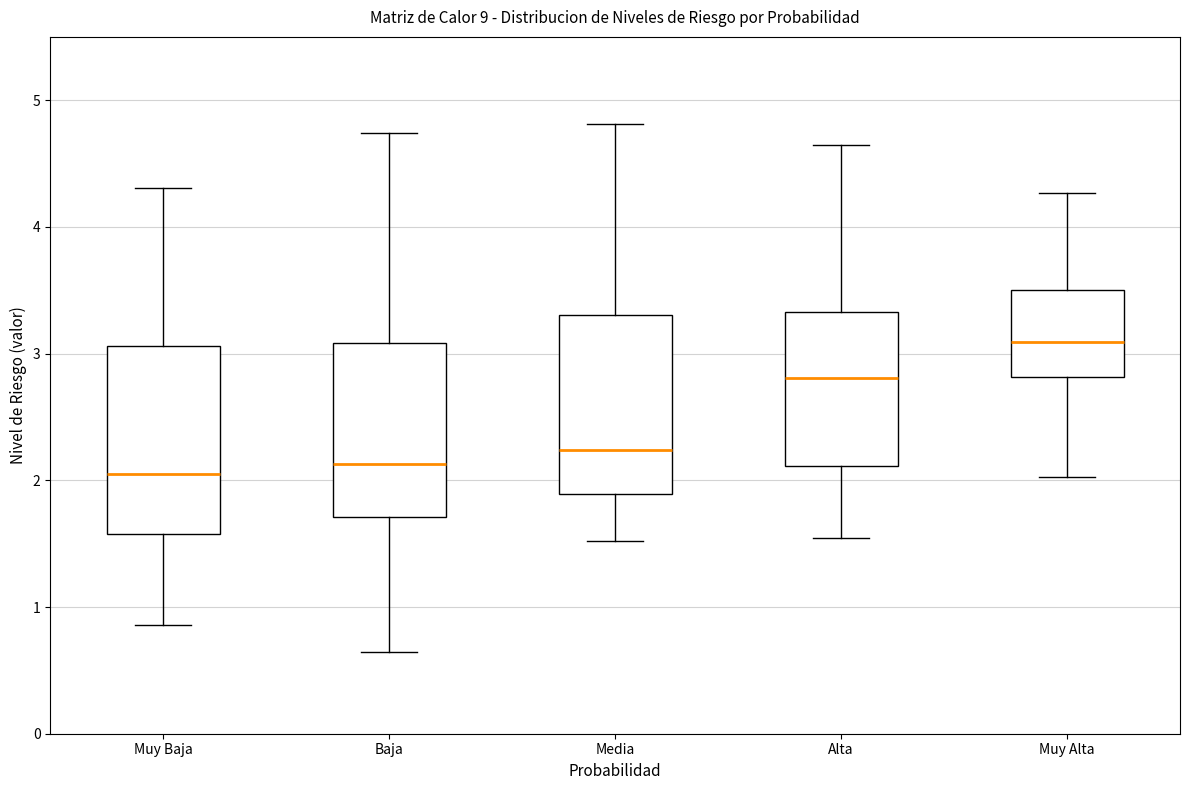

Reading left to right, read every box against the y-axis: the position of its median line, the range the box covers, and the ends of its whiskers. The values are not printed on the chart, so give them approximately, as read against the axis.

Muy Baja: median 2.1, box 1.6 to 3.1, whiskers 0.9 to 4.3
Baja: median 2.1, box 1.7 to 3.1, whiskers 0.6 to 4.7
Media: median 2.2, box 1.9 to 3.3, whiskers 1.5 to 4.8
Alta: median 2.8, box 2.1 to 3.3, whiskers 1.5 to 4.6
Muy Alta: median 3.1, box 2.8 to 3.5, whiskers 2.0 to 4.3